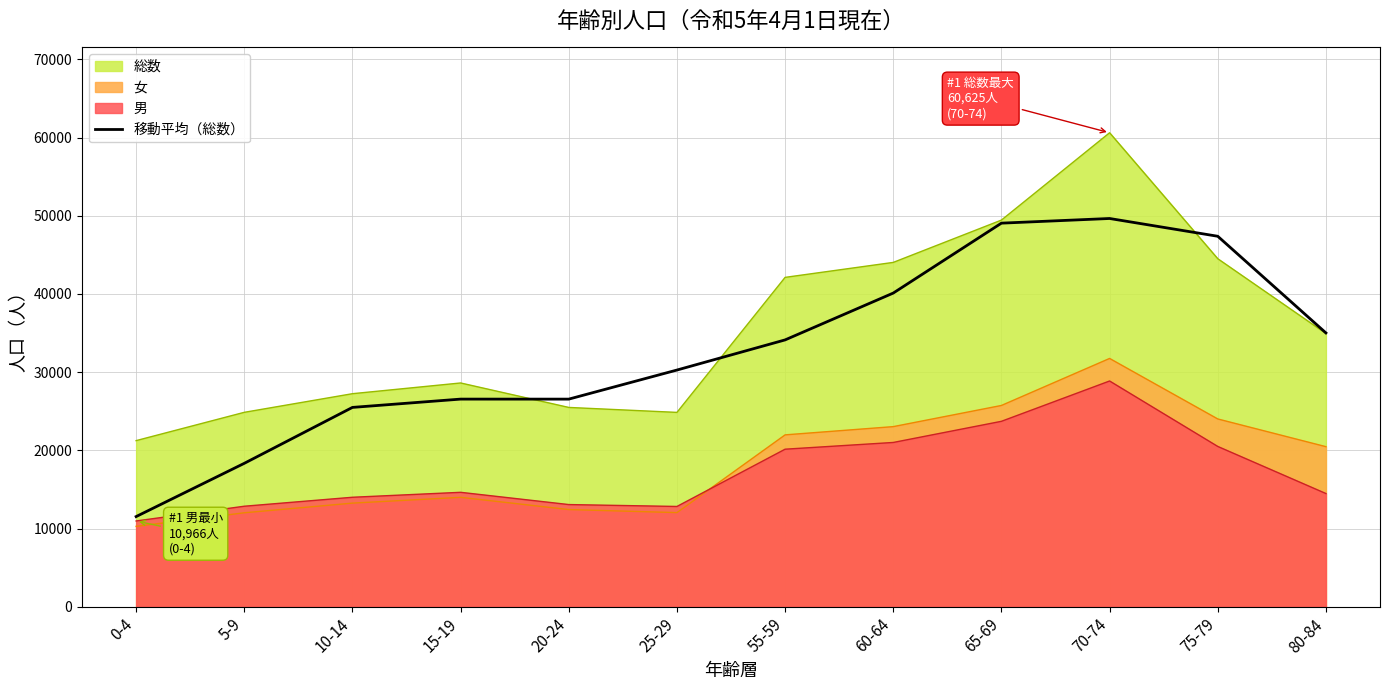

What is the minimum value shown in the chart?

10276.0